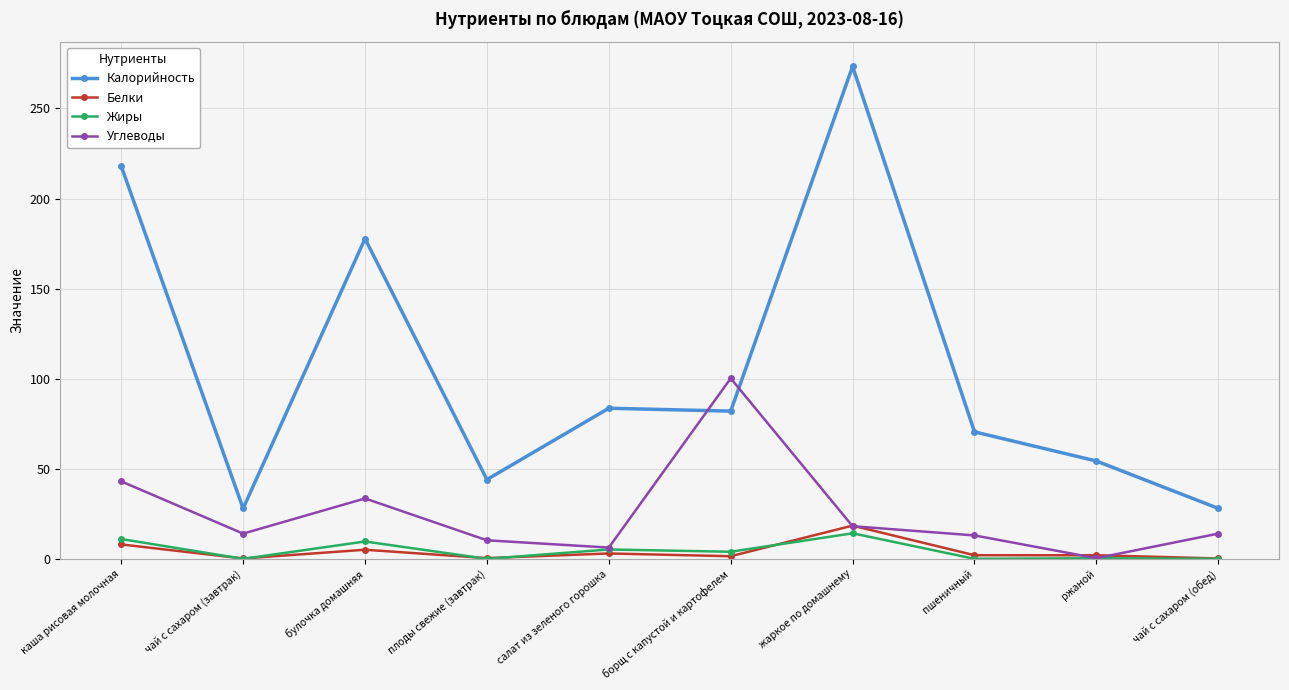

The value of Углеводы at салат из зеленого горошка is 6.2. True or false?

True